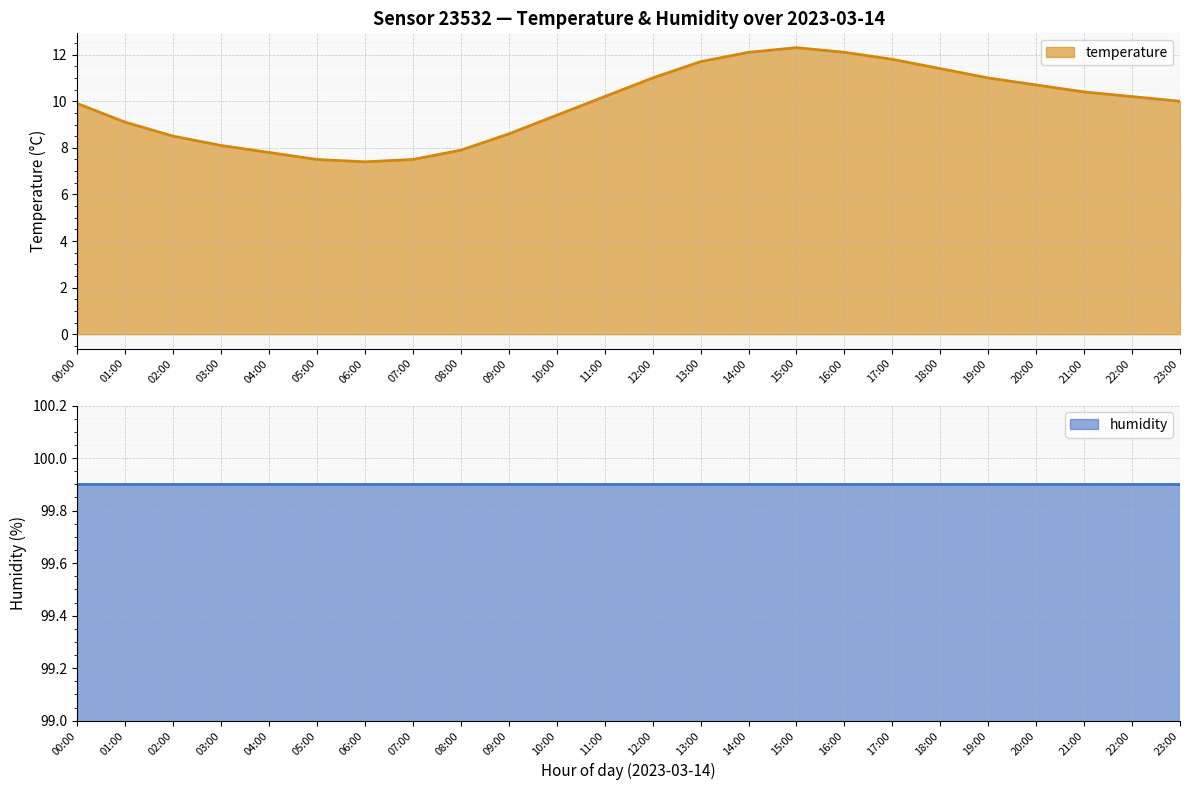

What is the difference between the values at 19:00 and 00:00?

1.1